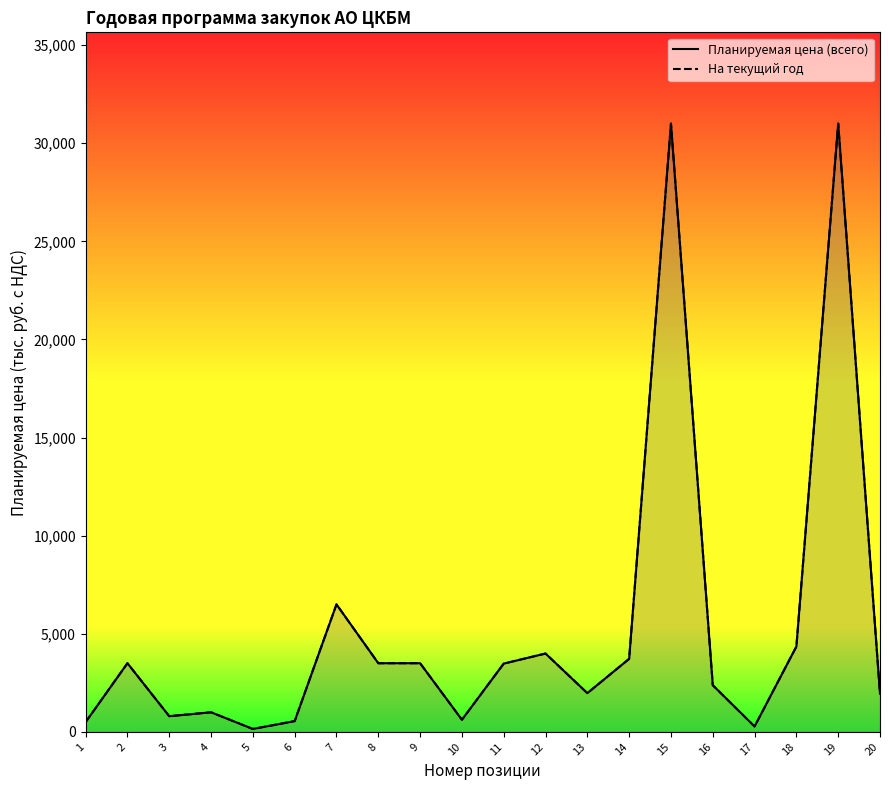

Which series has the largest total across all categories?

Планируемая цена (всего)